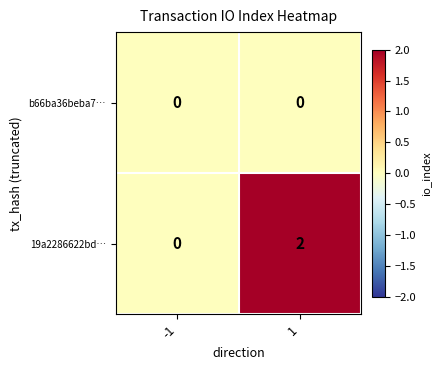

Between -1 and 1, which series saw the biggest shift?

19a2286622bd…